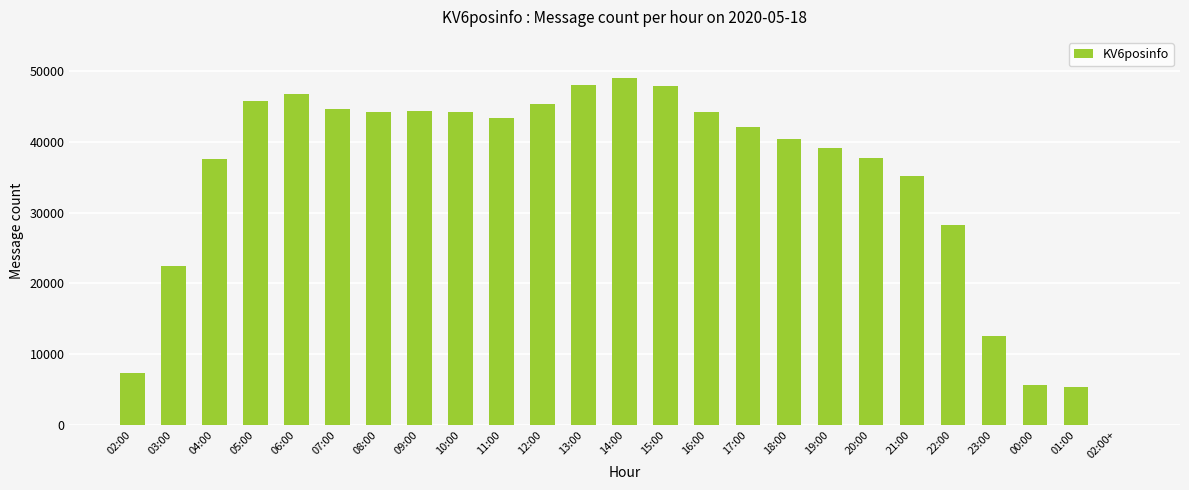

At which label is the value closest to 24505?

03:00